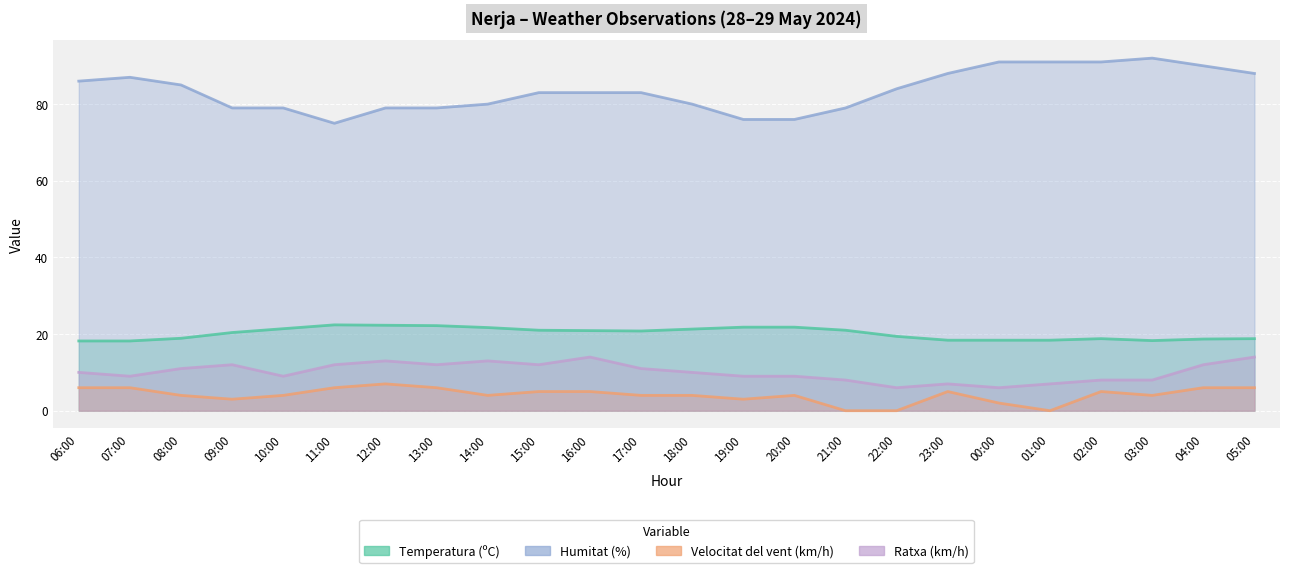

Which series has the widest spread of values?

Humitat (%)